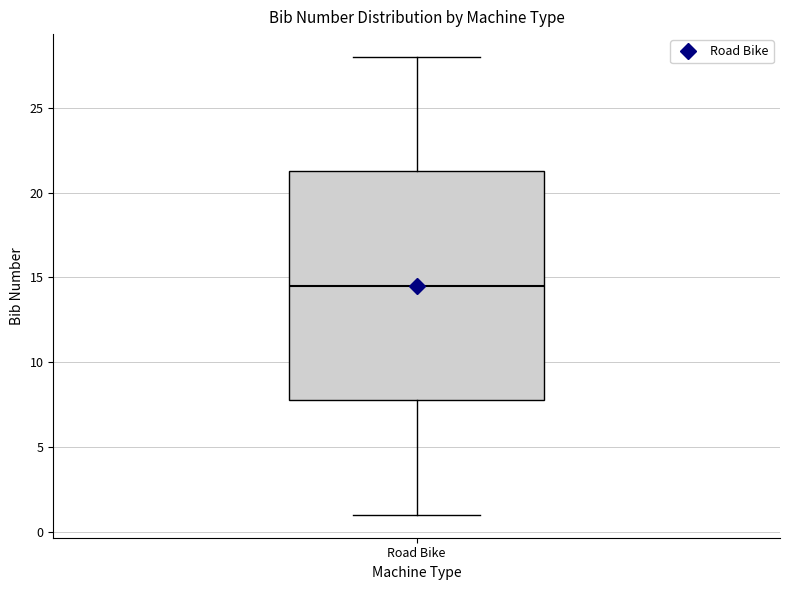

Where does the lower whisker of the box for Road Bike end on the y-axis? The values are not printed on the chart, so give them approximately, as read against the axis.

1.0